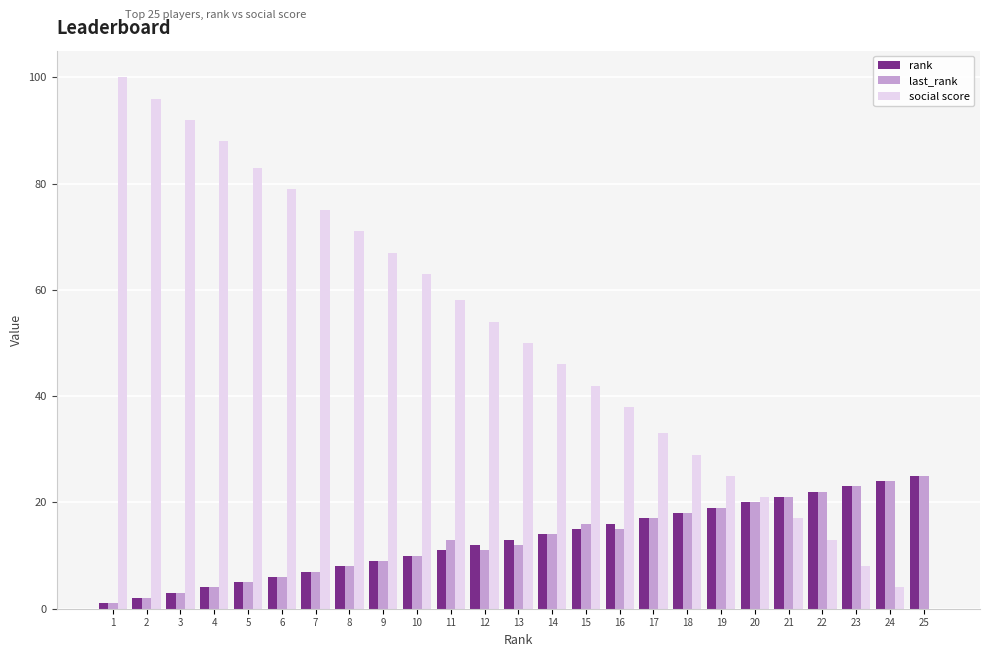

Are the bars horizontal?

No